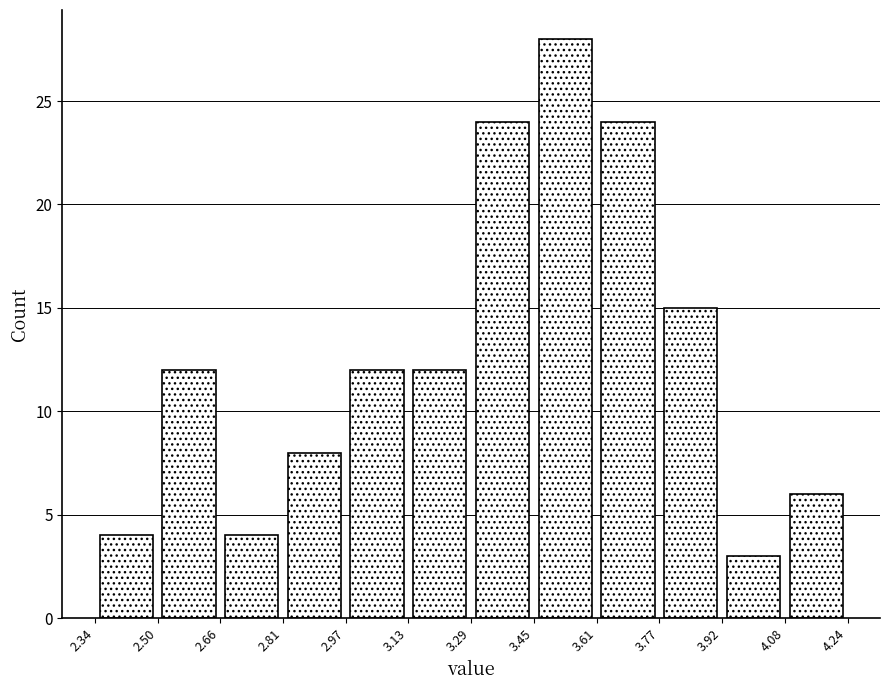

Reading left to right, list every bar in this chart as the range it spans on the x-axis followed by its height. The values are not printed on the chart, so give them approximately, as read against the axis.

2.34 to 2.50: 4
2.50 to 2.66: 12
2.66 to 2.81: 4
2.81 to 2.97: 8
2.97 to 3.13: 12
3.13 to 3.29: 12
3.29 to 3.45: 24
3.45 to 3.61: 28
3.61 to 3.77: 24
3.77 to 3.92: 15
3.92 to 4.08: 3
4.08 to 4.24: 6